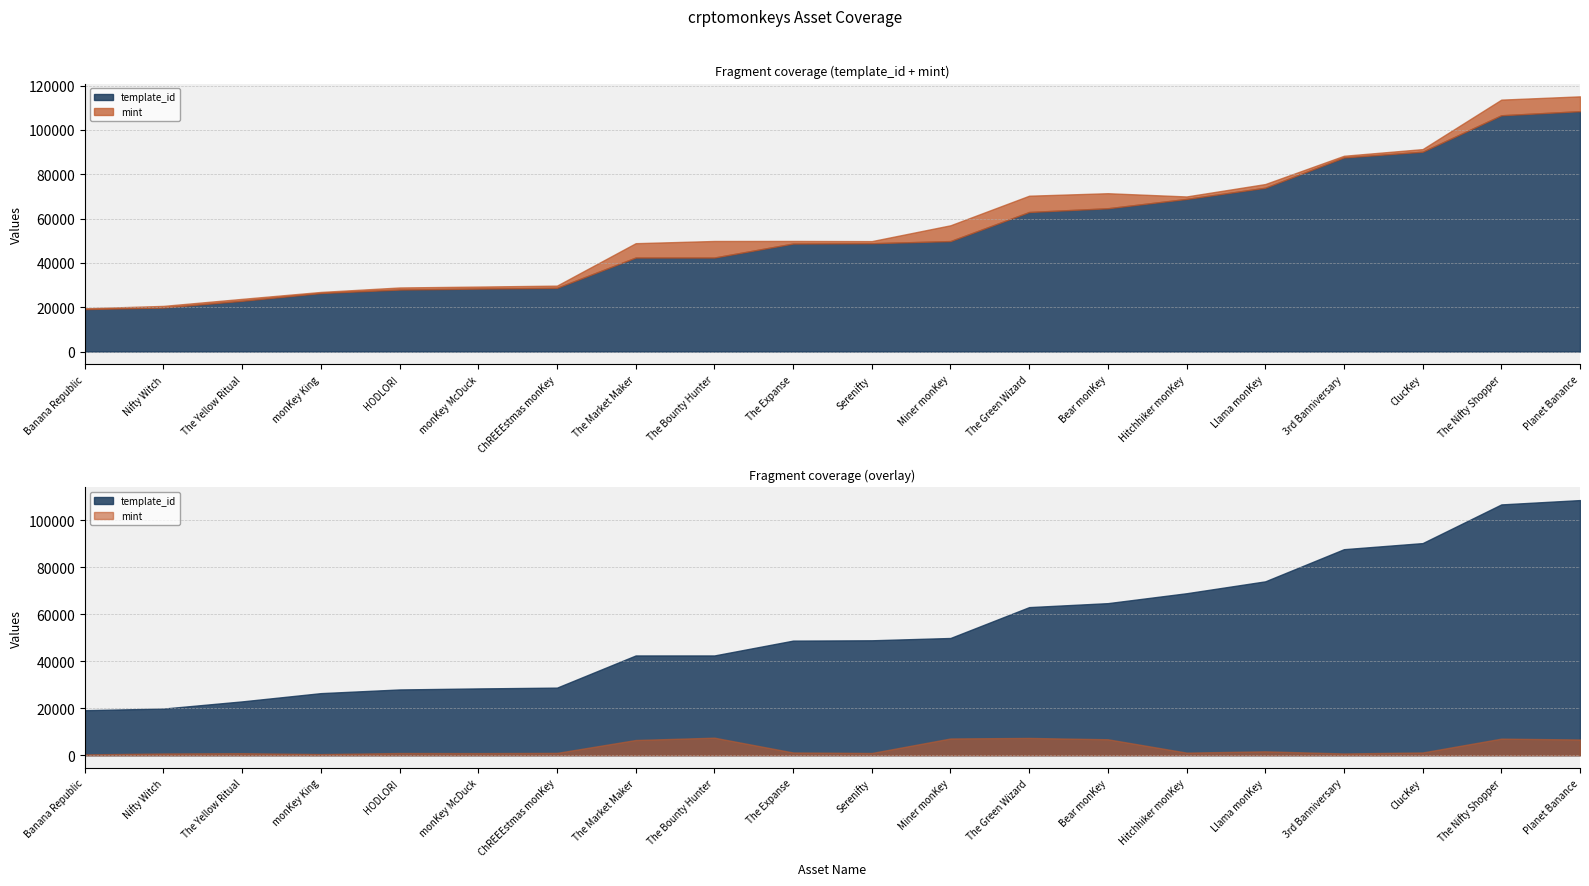

What is the difference between the highest and lowest values at Banana Republic?

18810